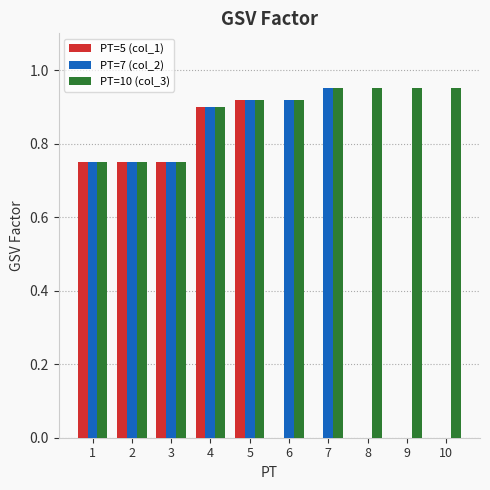

At which label does PT=7 (col_2) reach its peak?

7